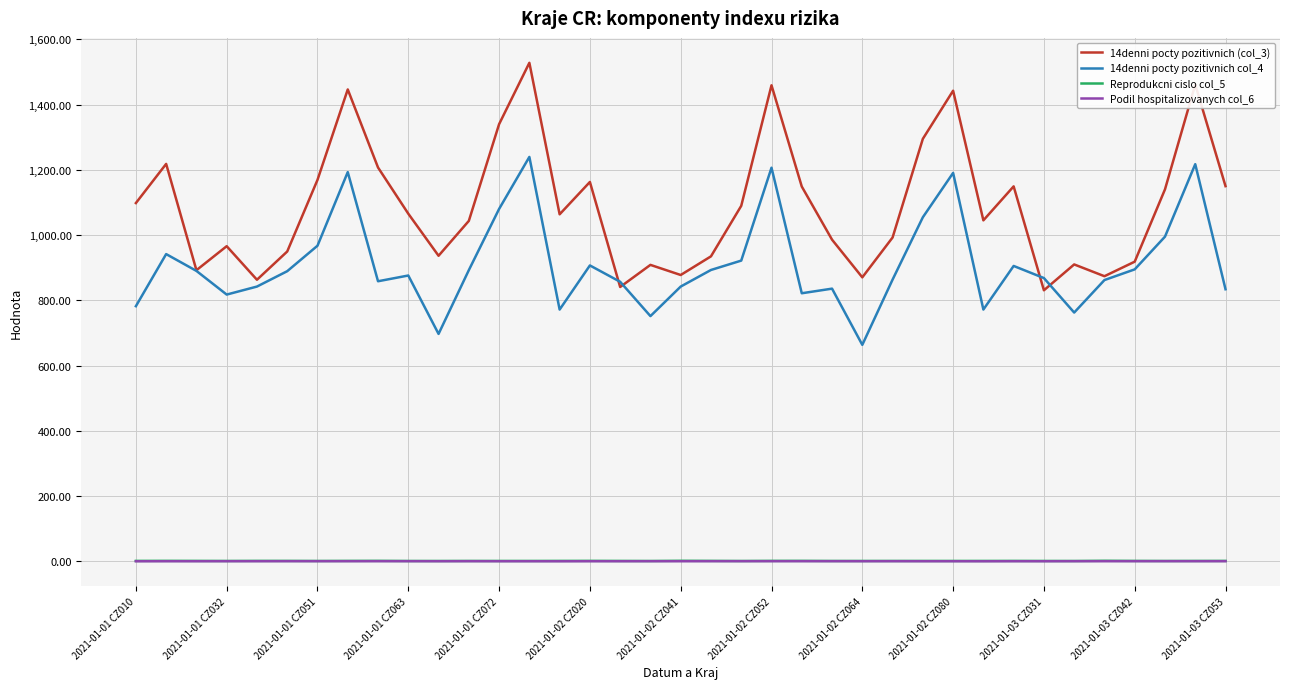

Which series has the largest total across all categories?

14denni pocty pozitivnich (col_3)